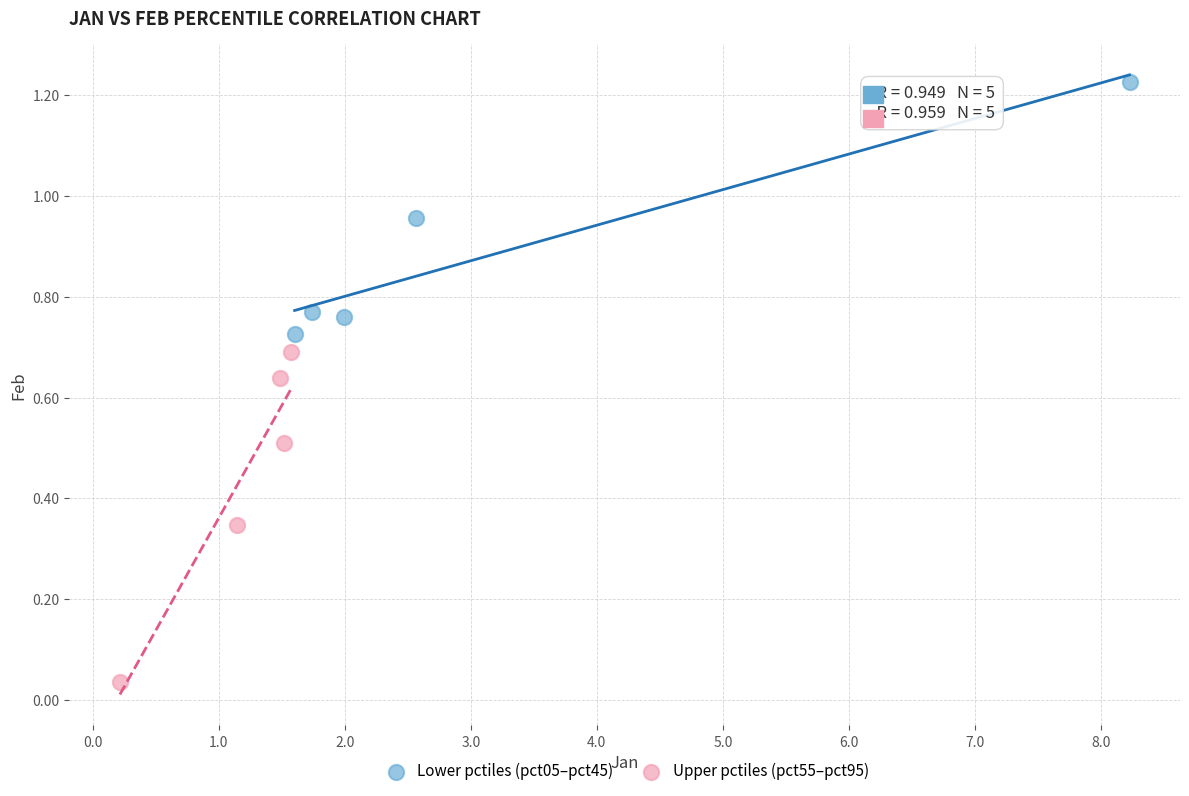

Which series reaches the minimum Y coordinate?

Upper pctiles (pct55–pct95)